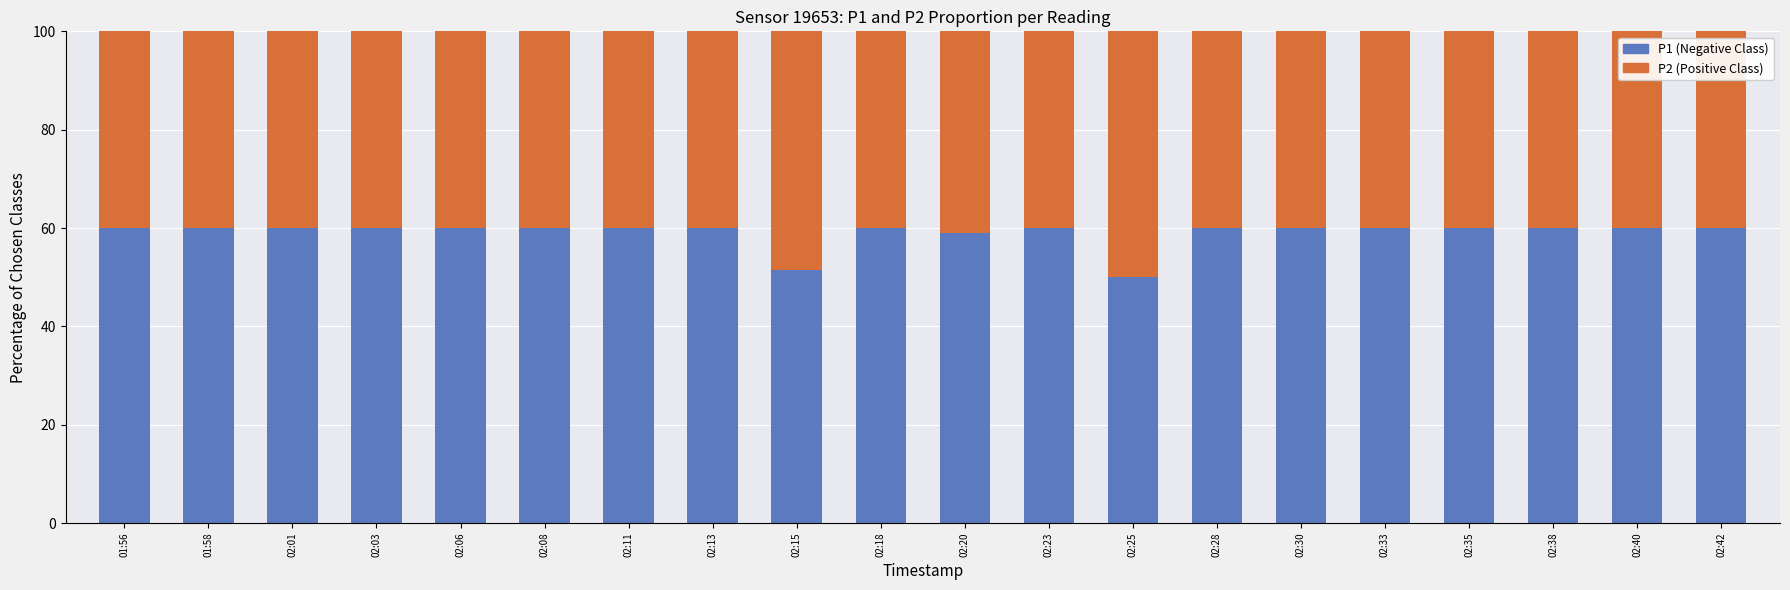

What is the average value of the P1 (Negative Class) series?

59.0